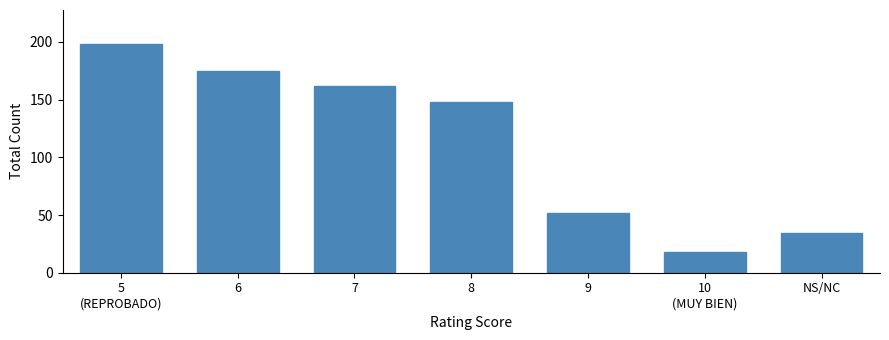

Reading left to right, extract all data points from this chart.

198	175	162	148	52	18	34